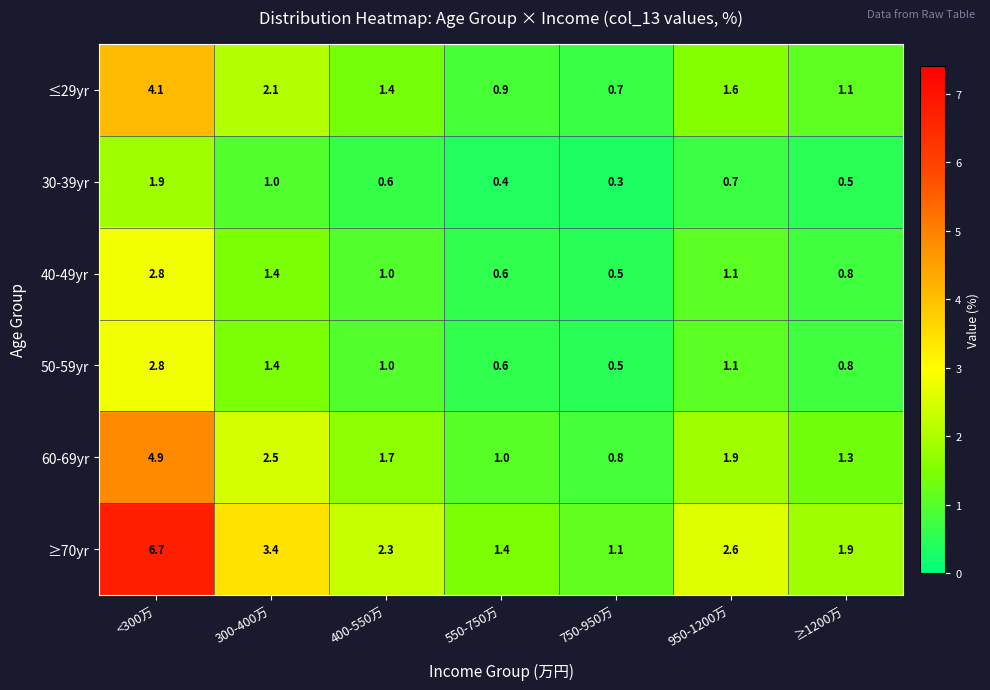

How many 30-39yr values are between 0 and 1?

6